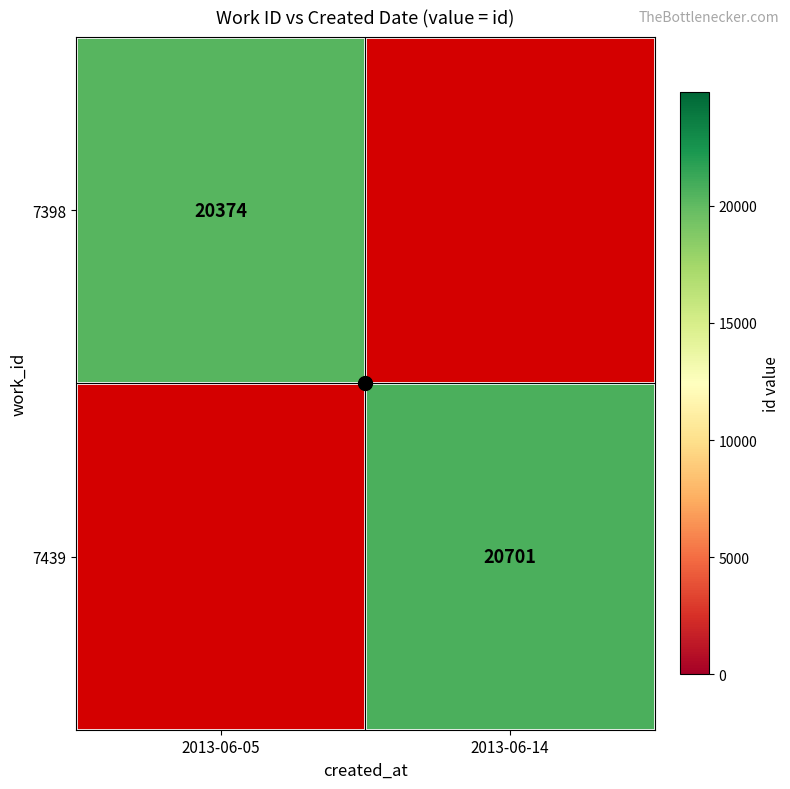

Is the value of 7398 at 2013-06-05 greater than the value of 7439 at 2013-06-14?

No